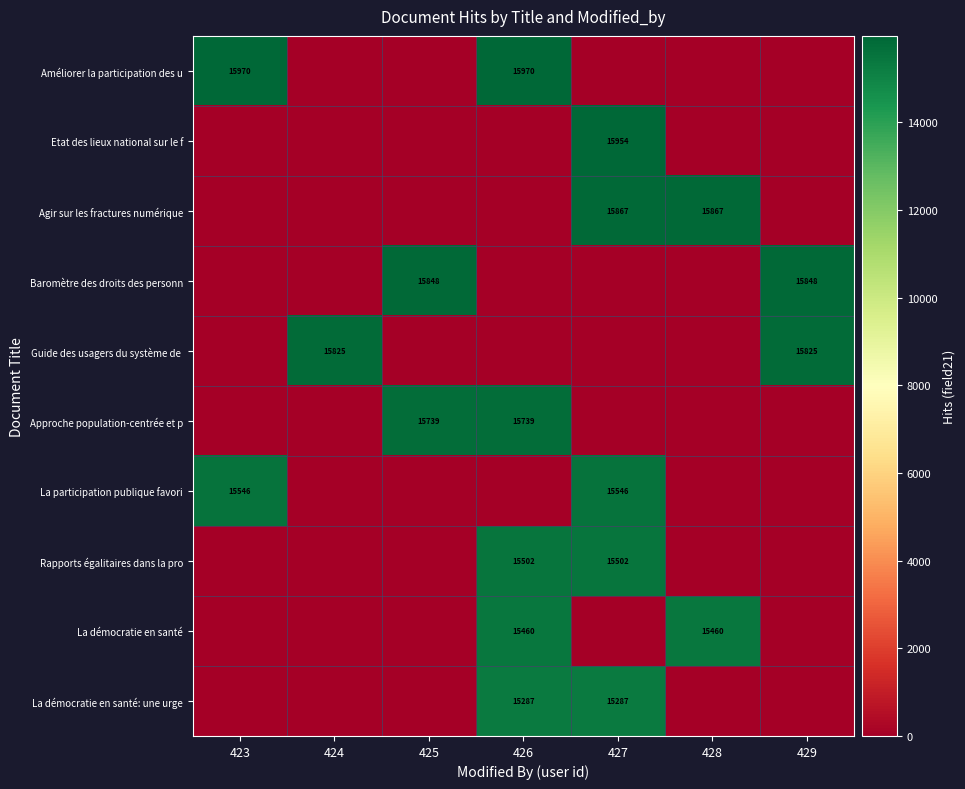

Is it true that La démocratie en santé: une urge equals 15287 at 426?

True